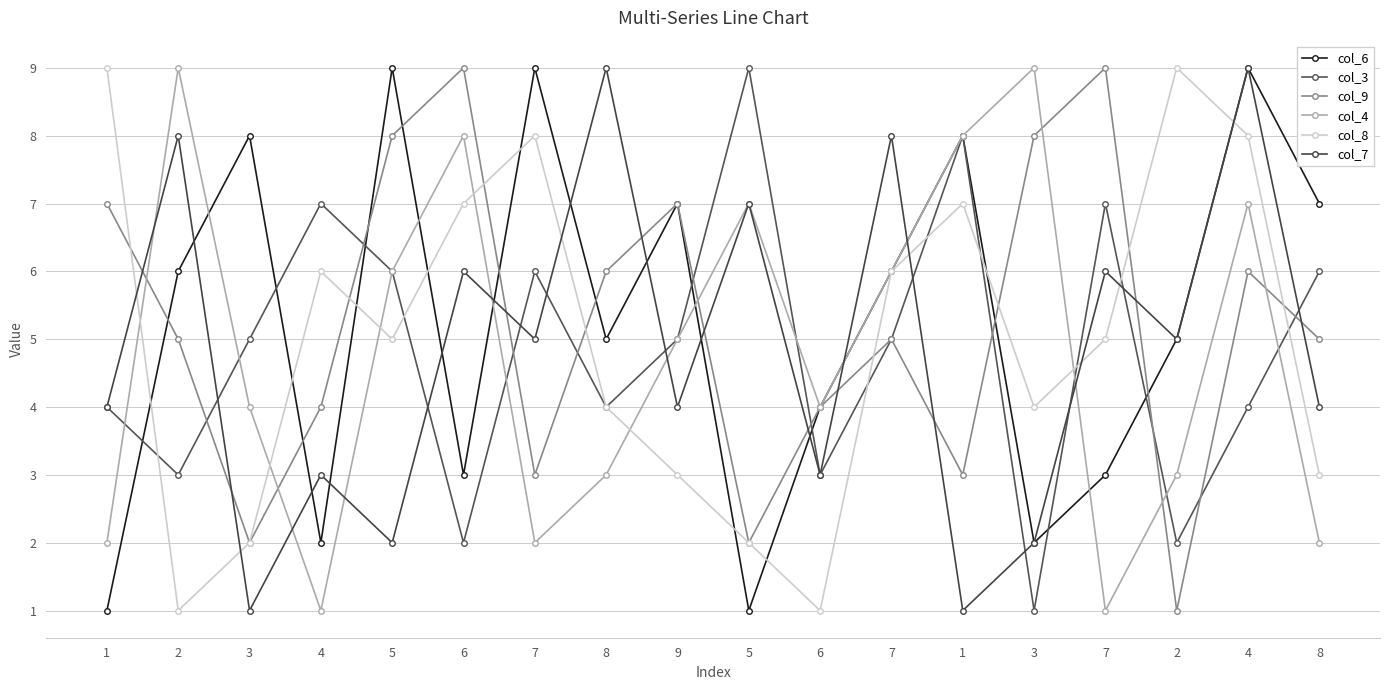

Which series has the largest range (max minus min)?

col_6